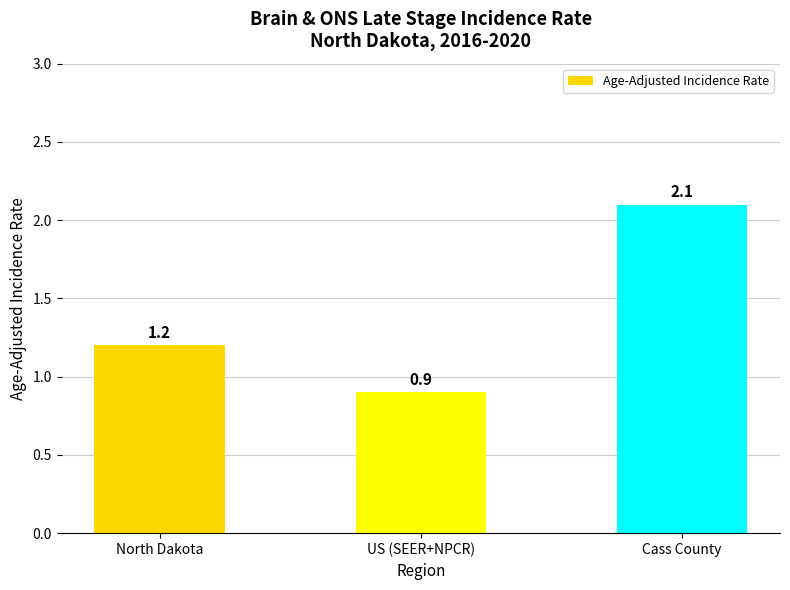

Which has a higher value, US (SEER+NPCR) or North Dakota?

North Dakota